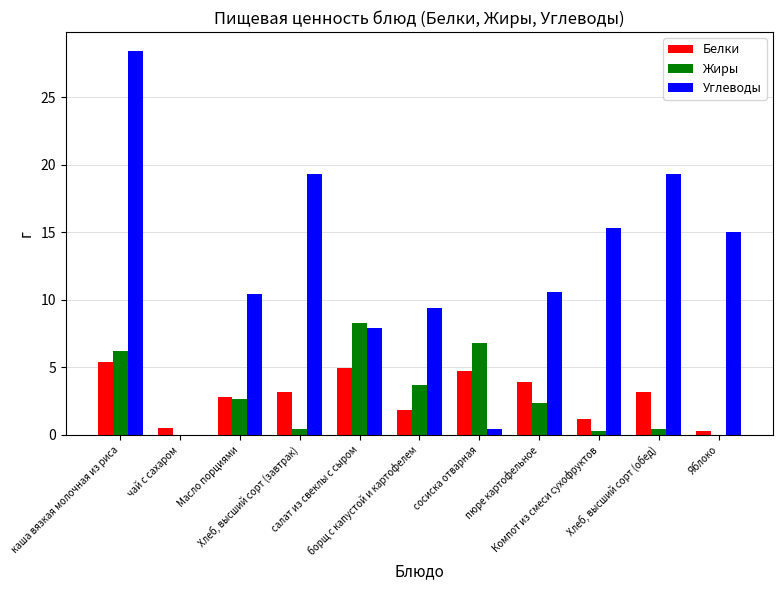

At which label does Белки first exceed 3?

каша вязкая молочная из риса